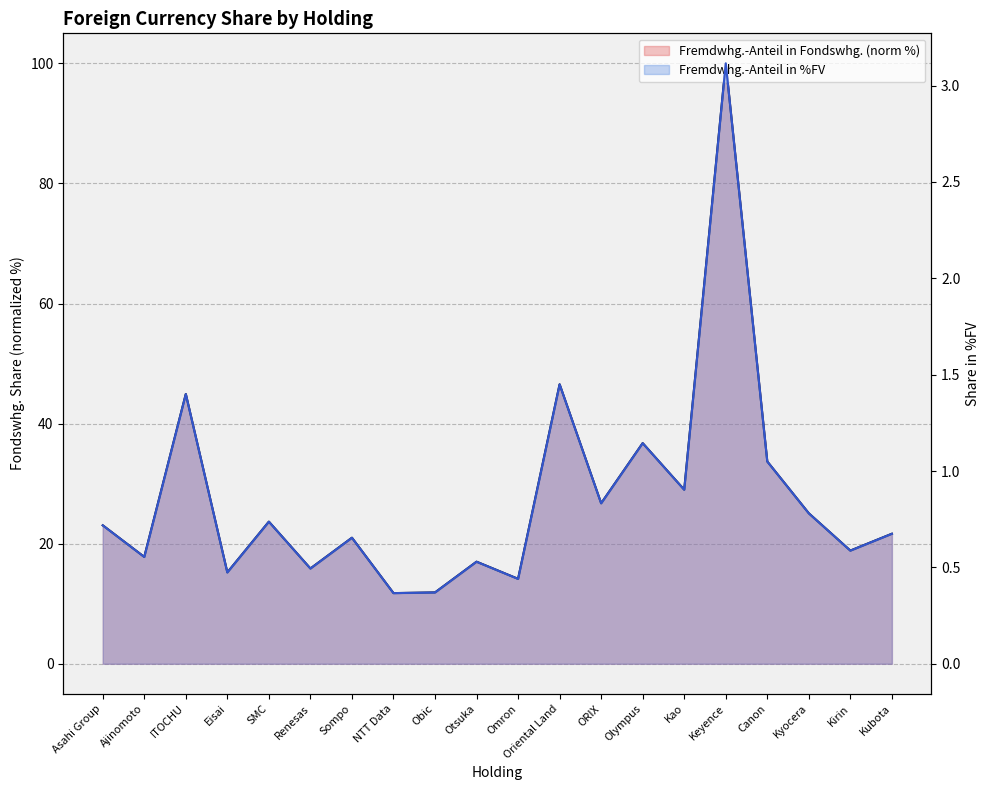

What is the maximum value shown in the chart?

100.0